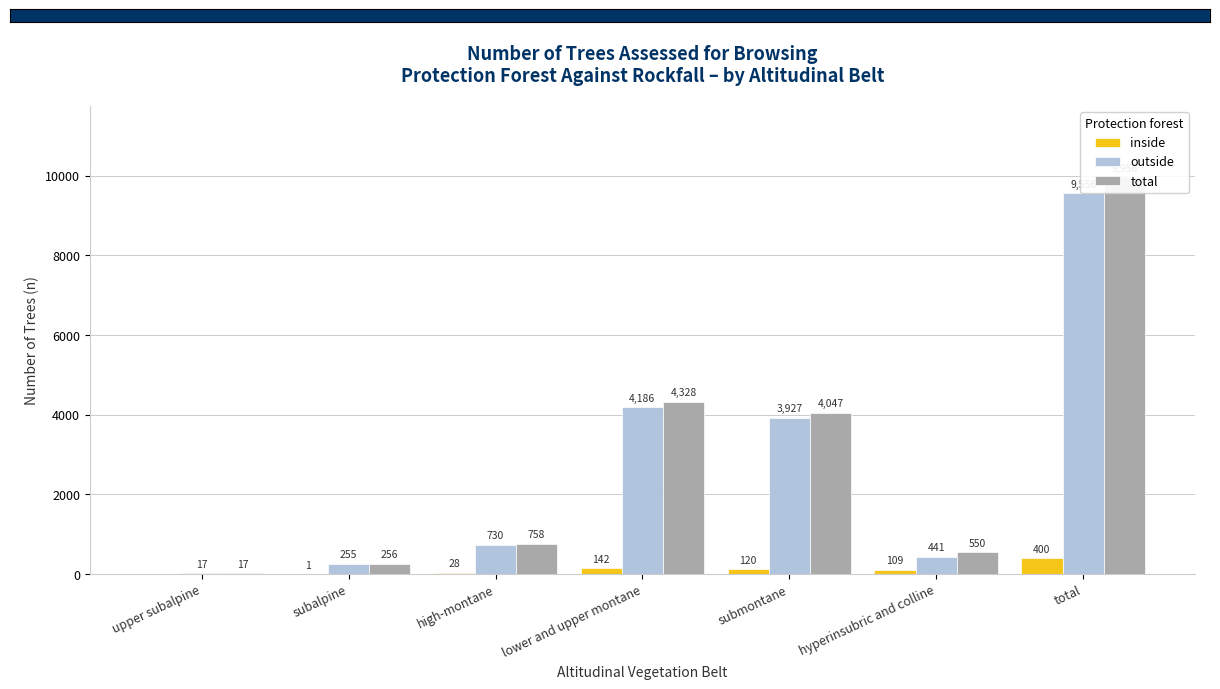

Count the number of data series in this chart.

3